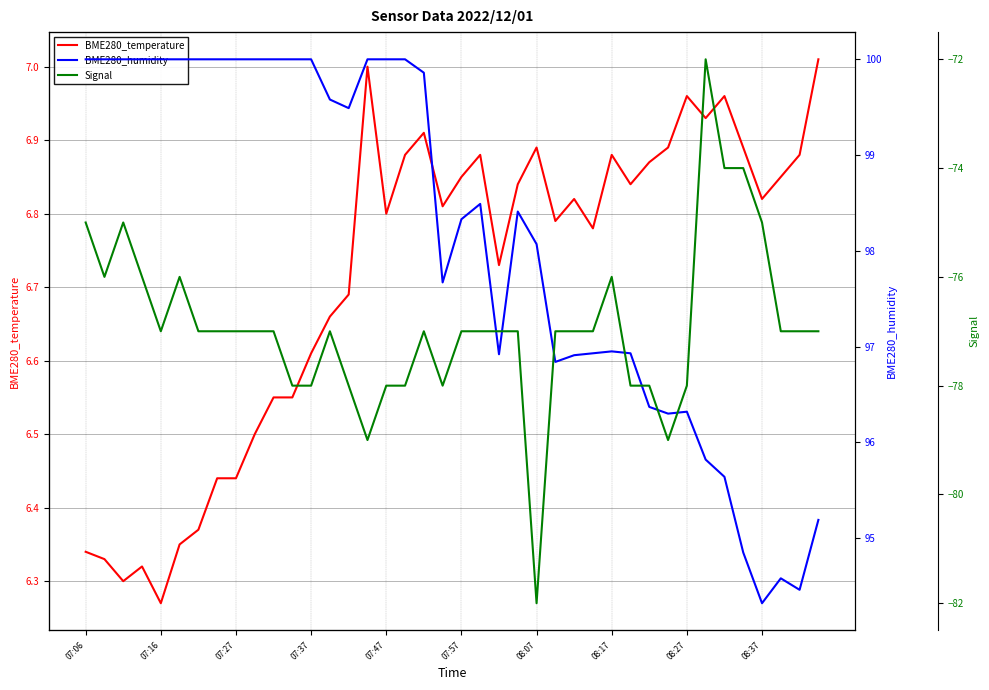

The BME280_temperature series shows 4.8 at 08:27. True or false?

False